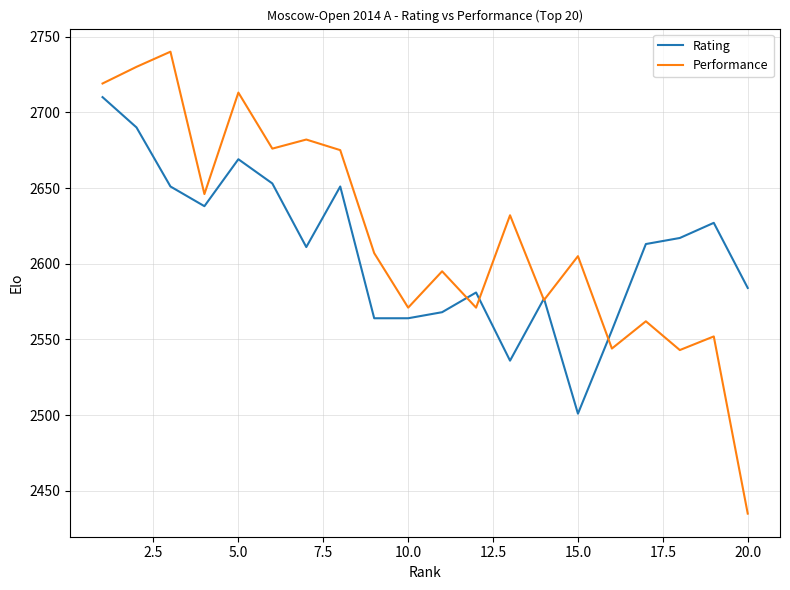

What is the minimum value shown in the chart?

2435